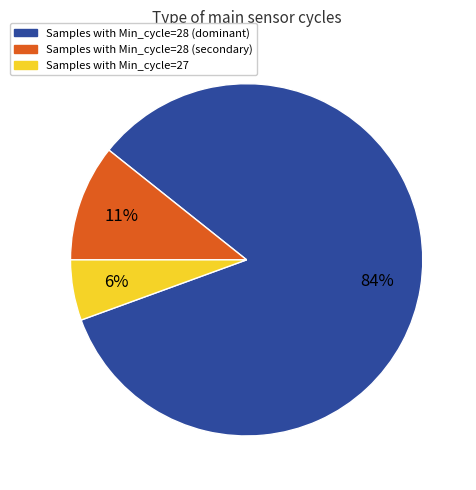

Is there any slice that represents more than half of the pie?

Yes